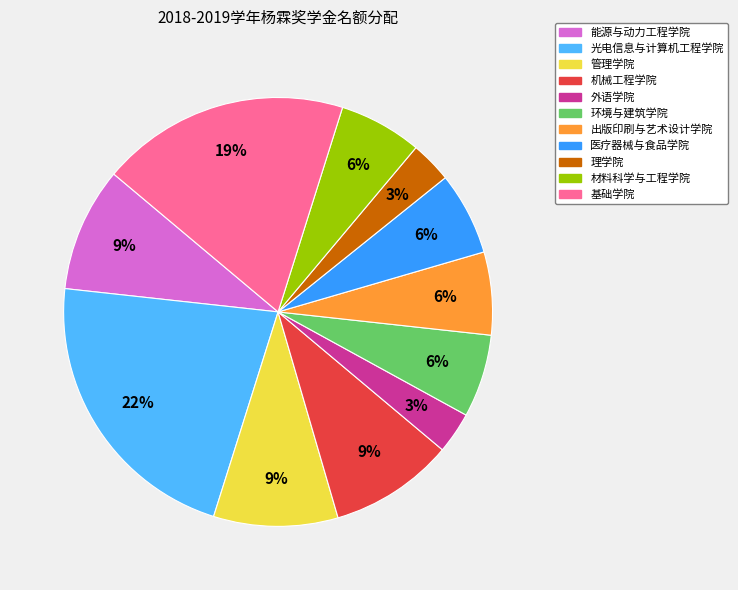

How many segments does this pie chart have?

11